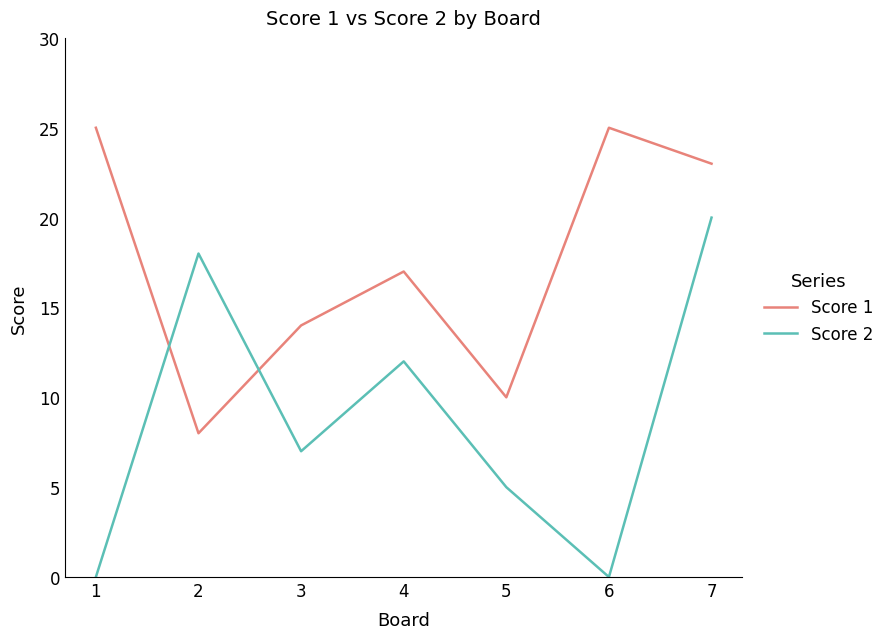

Is it true that Score 1 equals 9 at 4?

False